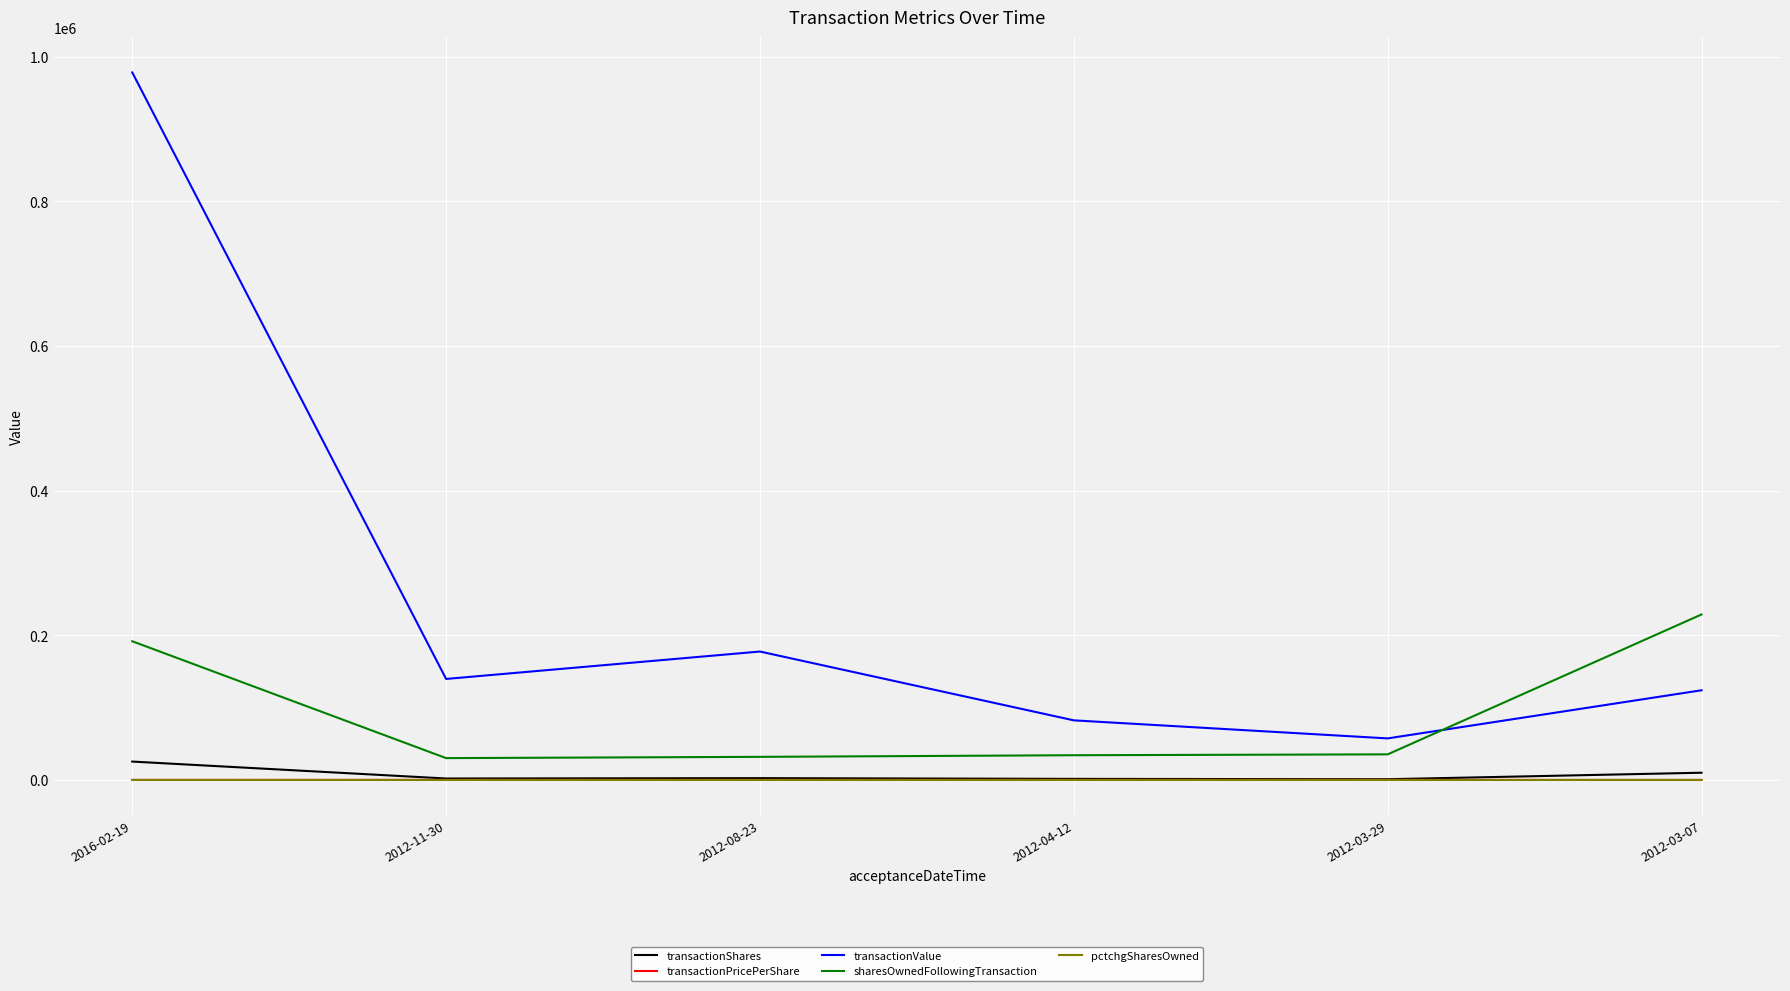

At which category is the sum across all series the highest?

2016-02-19